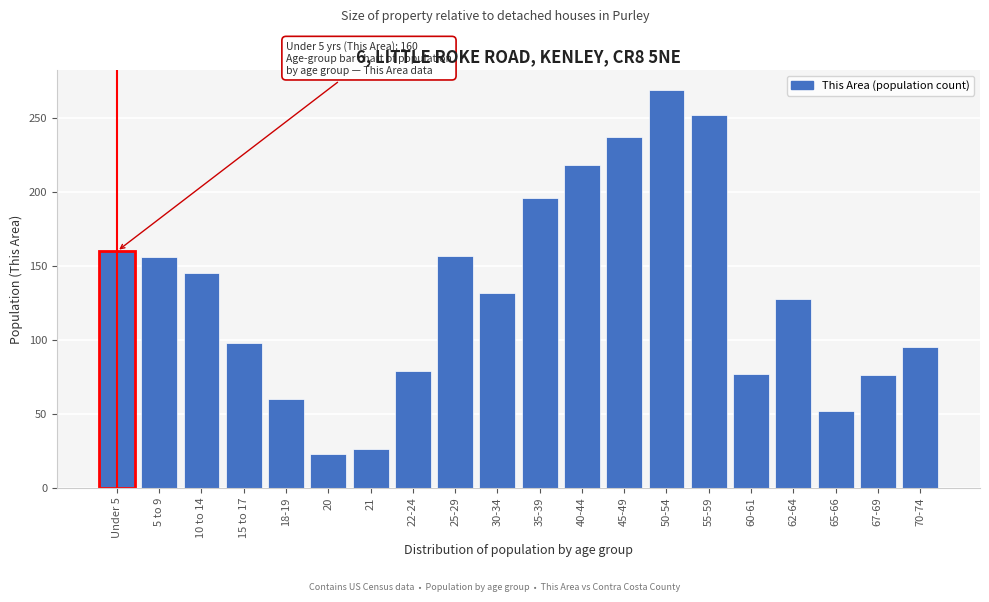

Which has a higher value, 40-44 or 62-64?

40-44